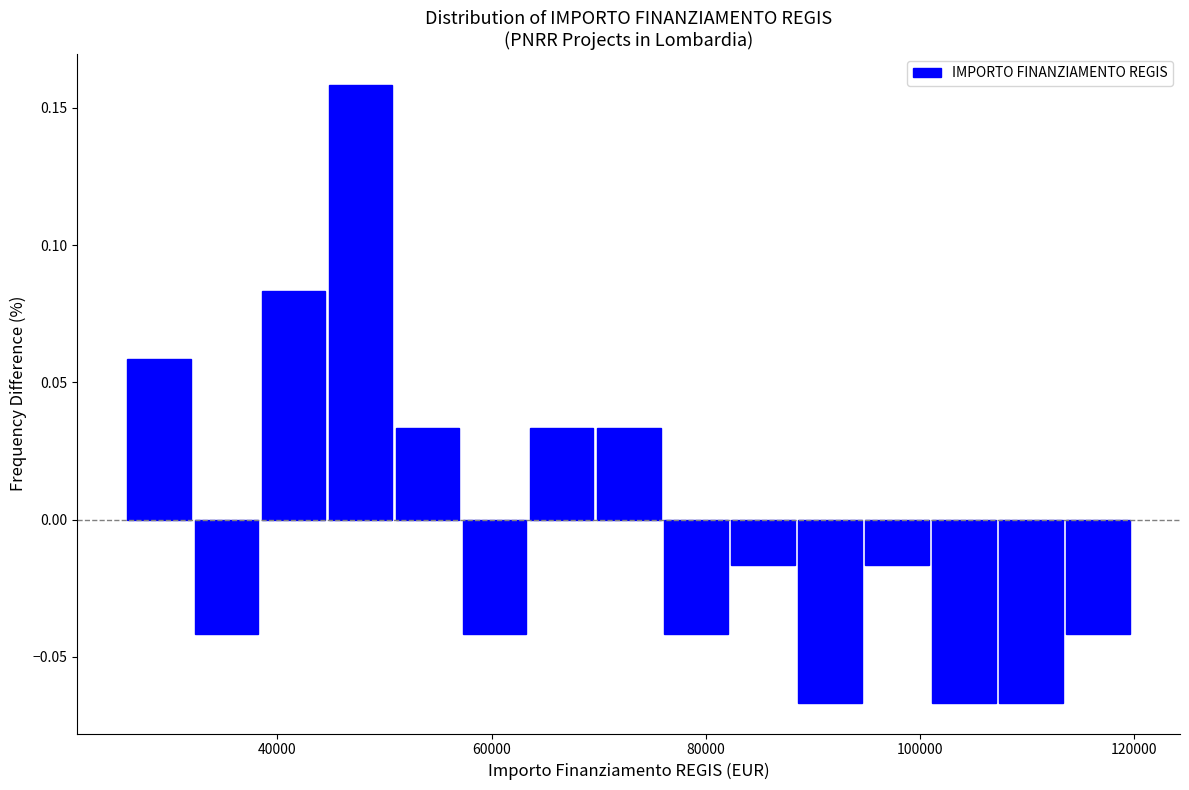

Read against the x-axis, roughly where is the centre of the tallest bar?

48000